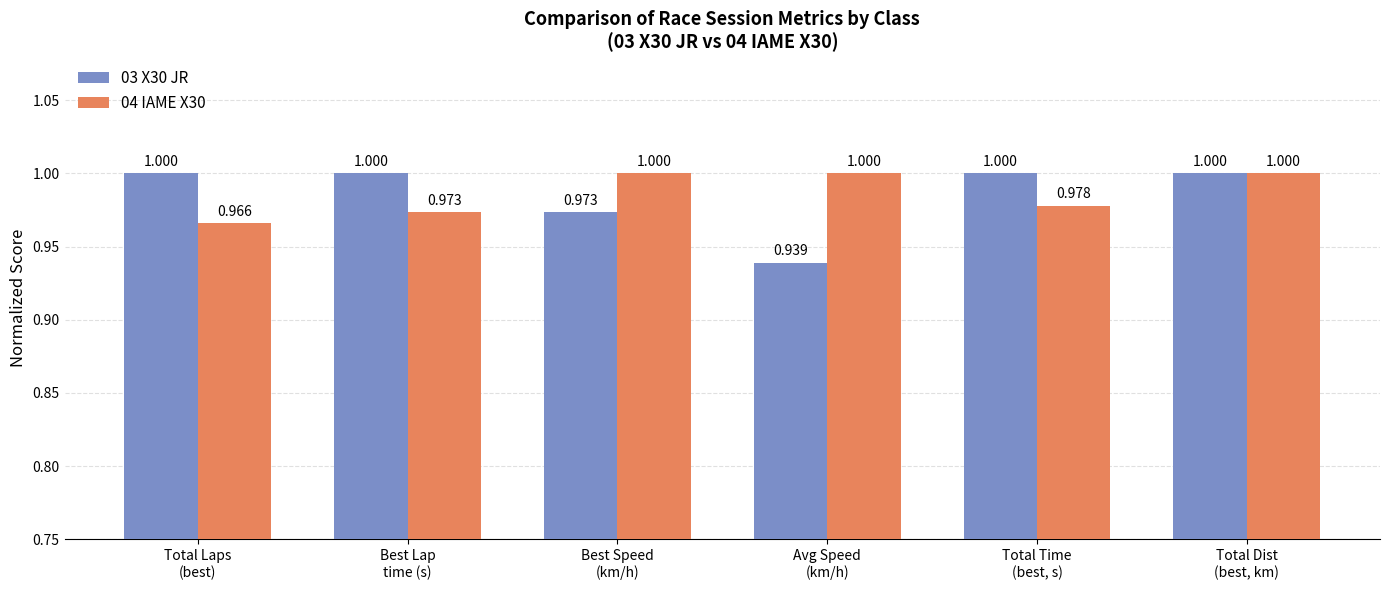

What is the lowest value of the 04 IAME X30 series?

1.0